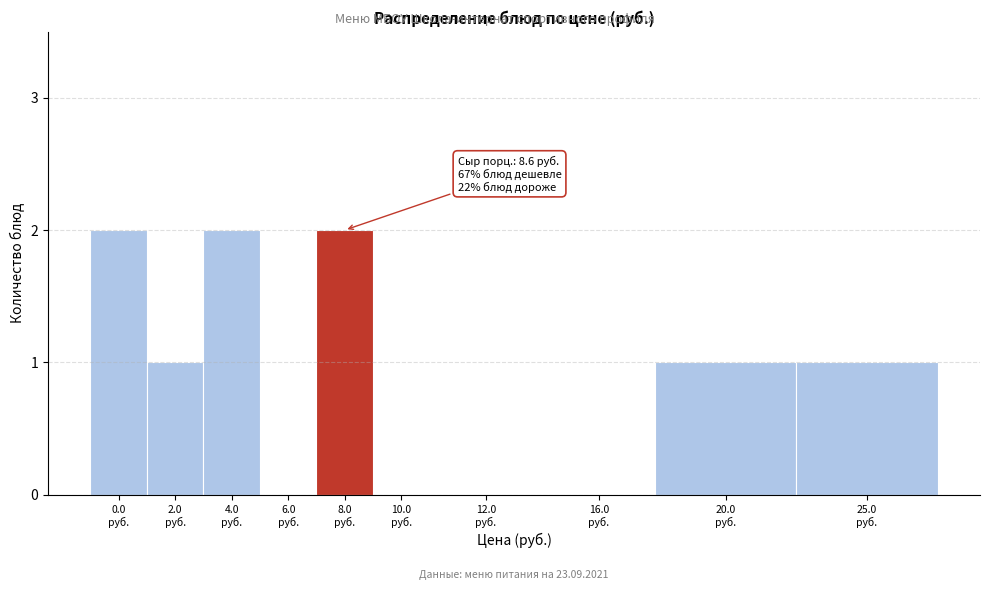

What is the sum of all values?

9